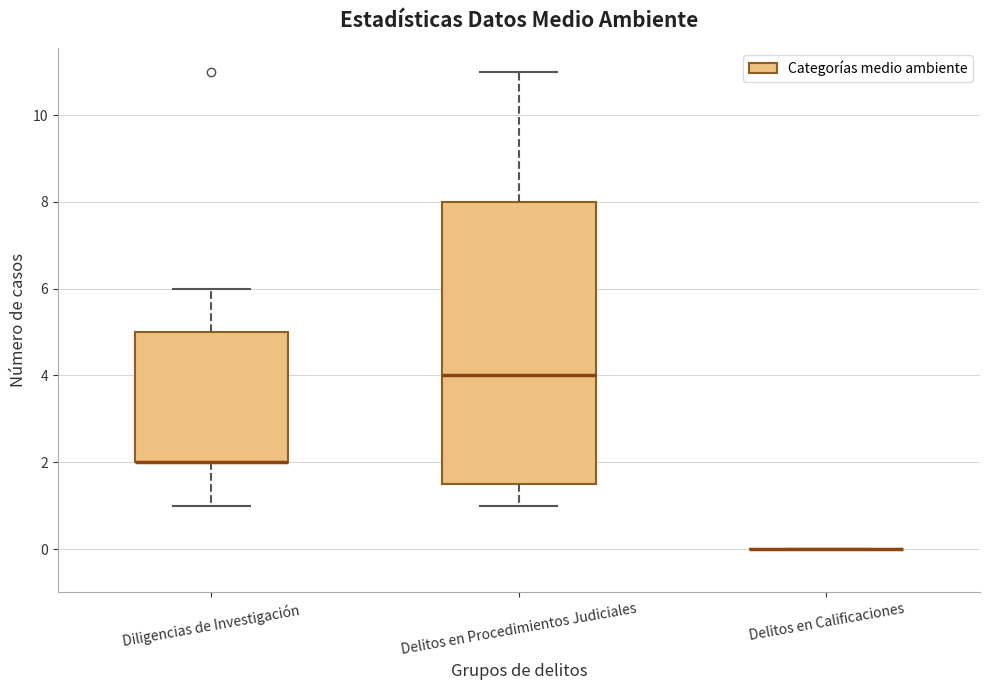

Comparing the boxes themselves (not the whiskers), which one is the tallest?

Delitos en Procedimientos Judiciales